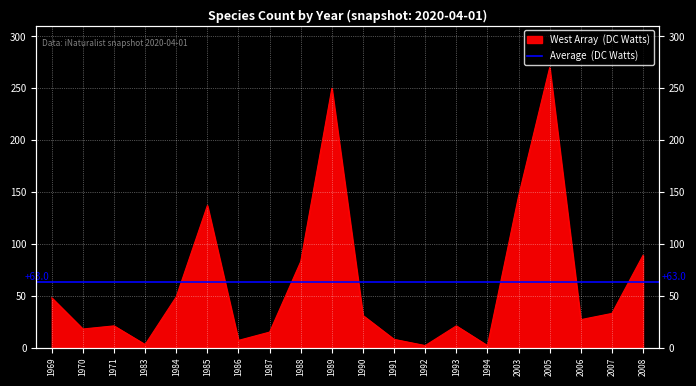

At which category does the chart reach its peak across all series?

2005